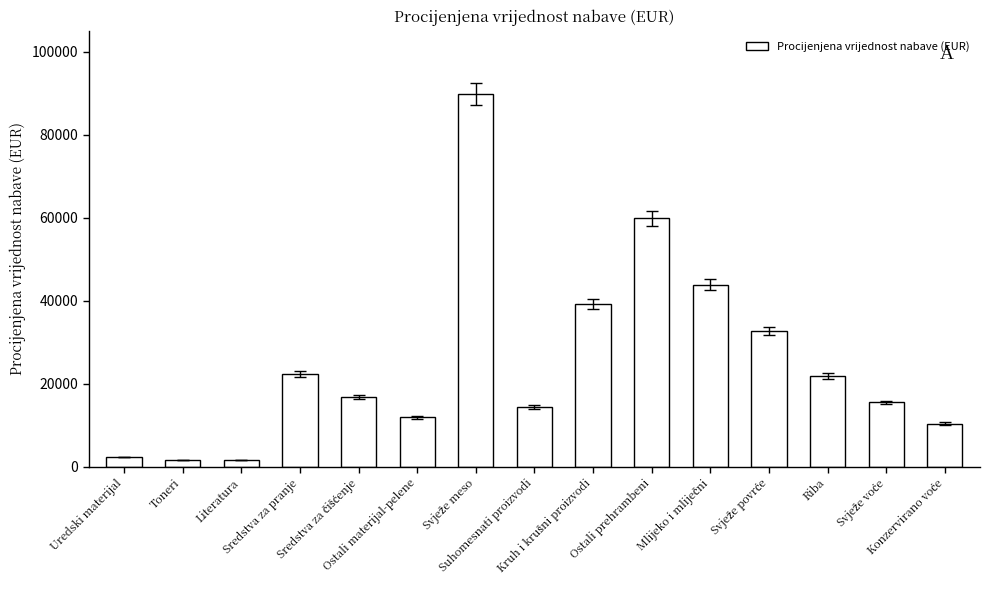

What is the value of the 13th bar from the left?

21900.0